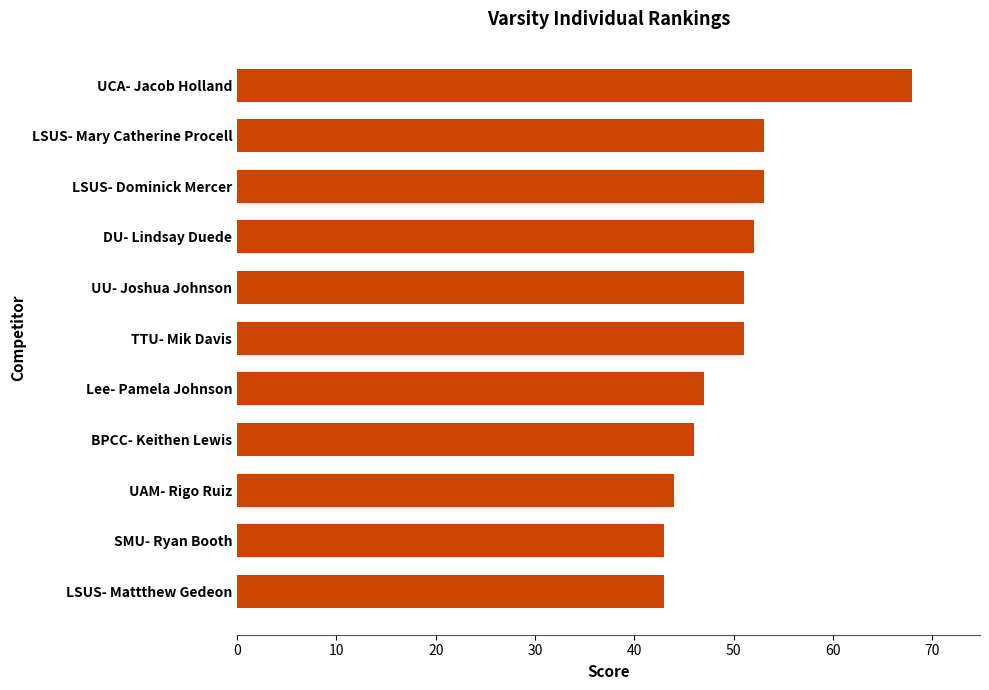

How many bars are there in total?

11